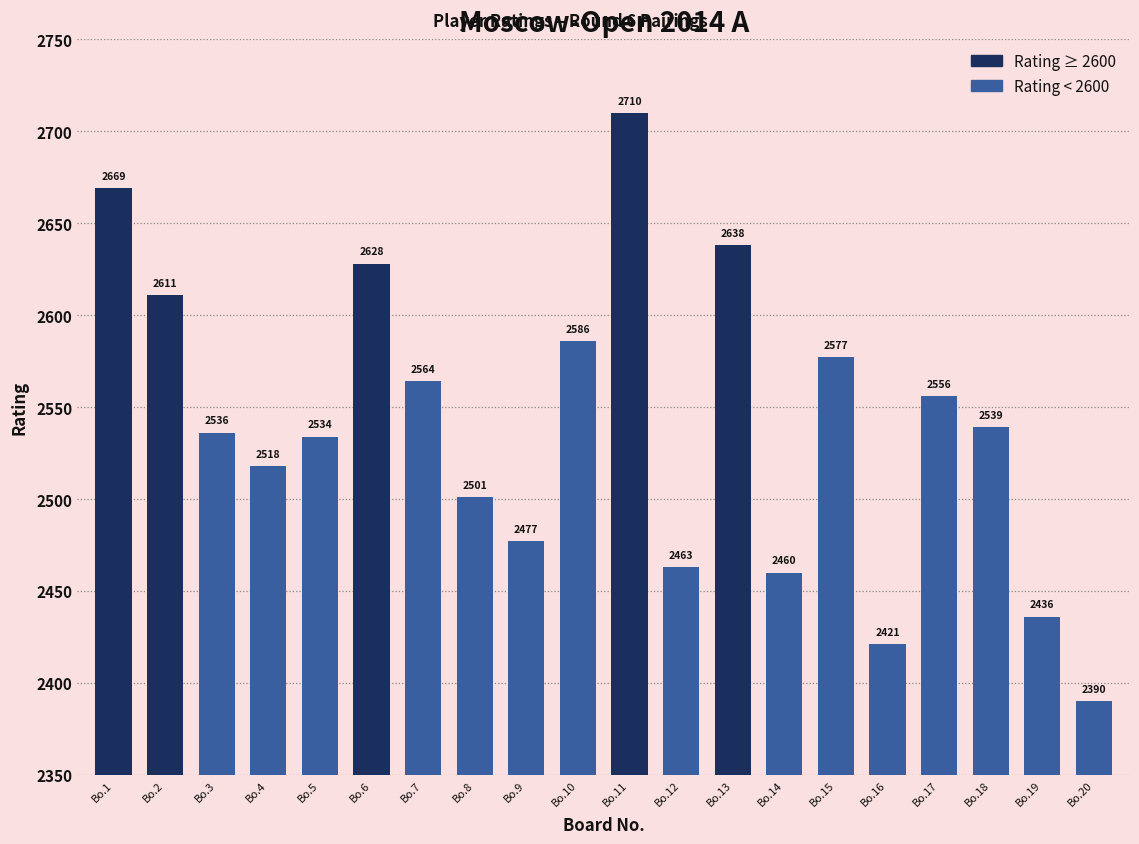

Does the chart contain stacked bars?

No